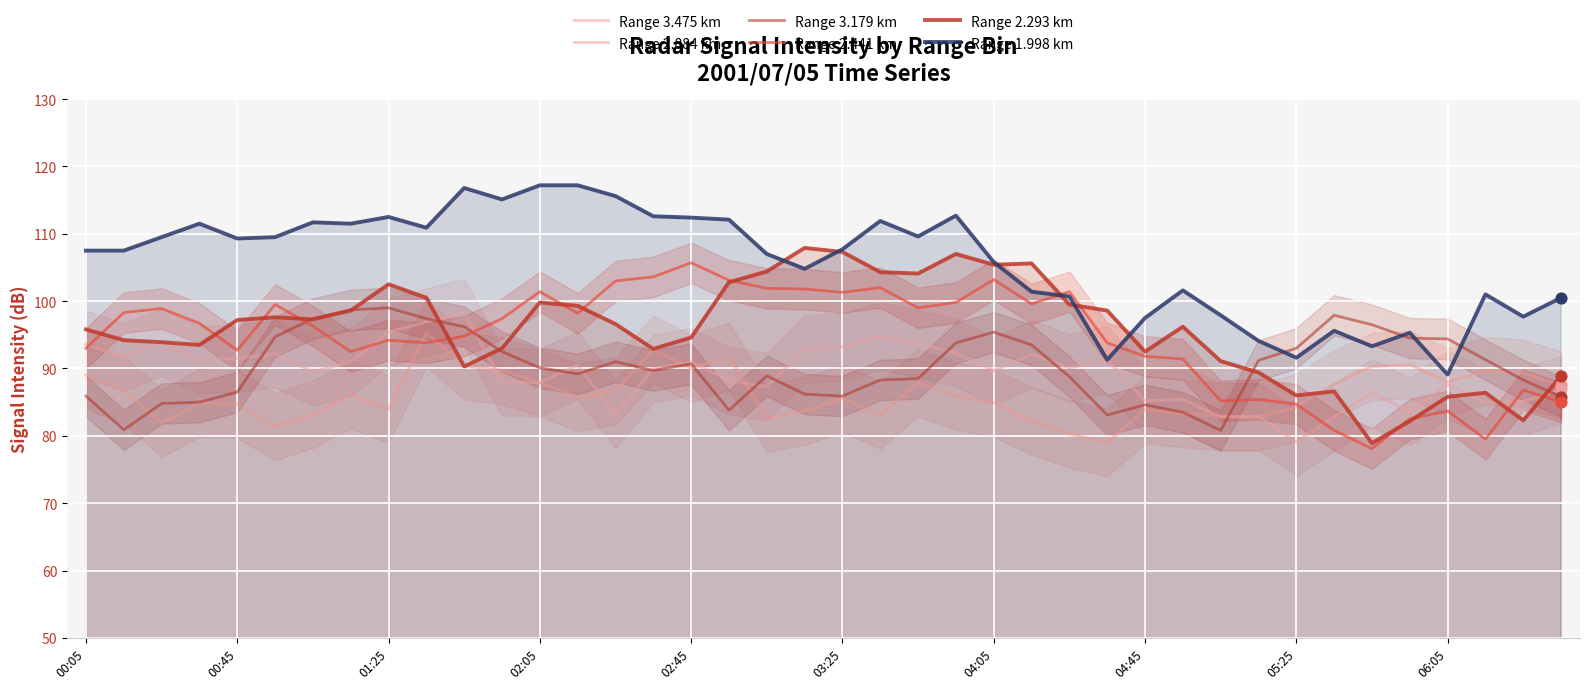

Which series contains the highest Y value?

Range 1.998 km